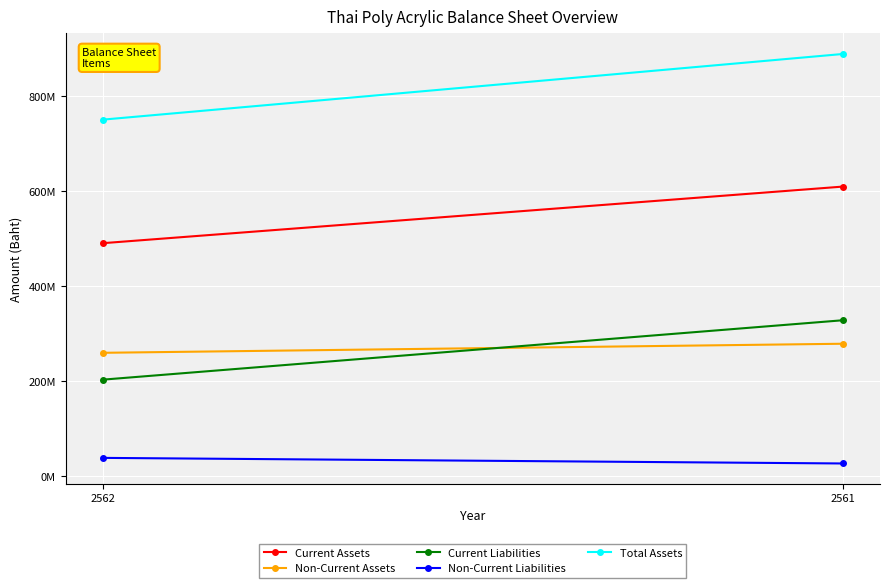

What are all the series names shown in the legend?

Current Assets, Non-Current Assets, Current Liabilities, Non-Current Liabilities, Total Assets